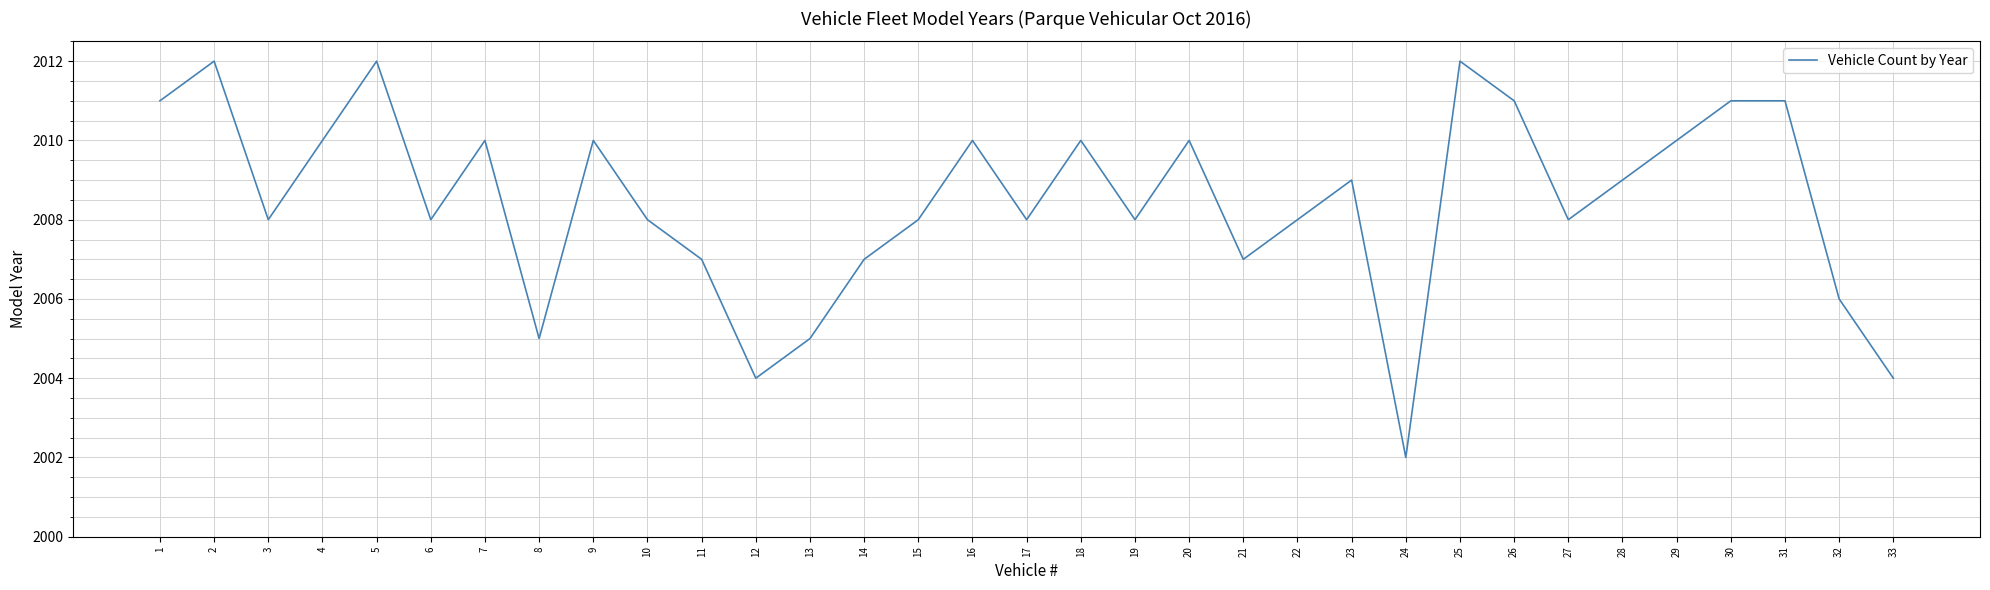

Reading left to right, extract all data points from this chart.

2011	2012	2008	2010	2012	2008	2010	2005	2010	2008	2007	2004	2005	2007	2008	2010	2008	2010	2008	2010	2007	2008	2009	2002	2012	2011	2008	2009	2010	2011	2011	2006	2004